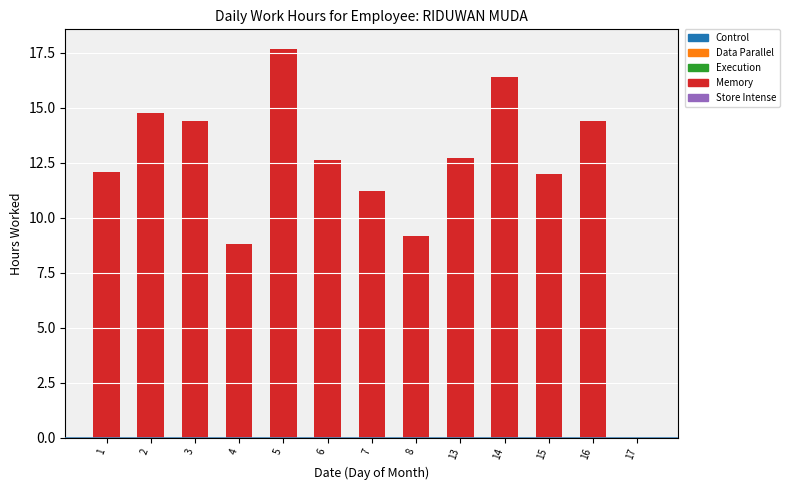

Which has a higher value, 2 or 3?

2